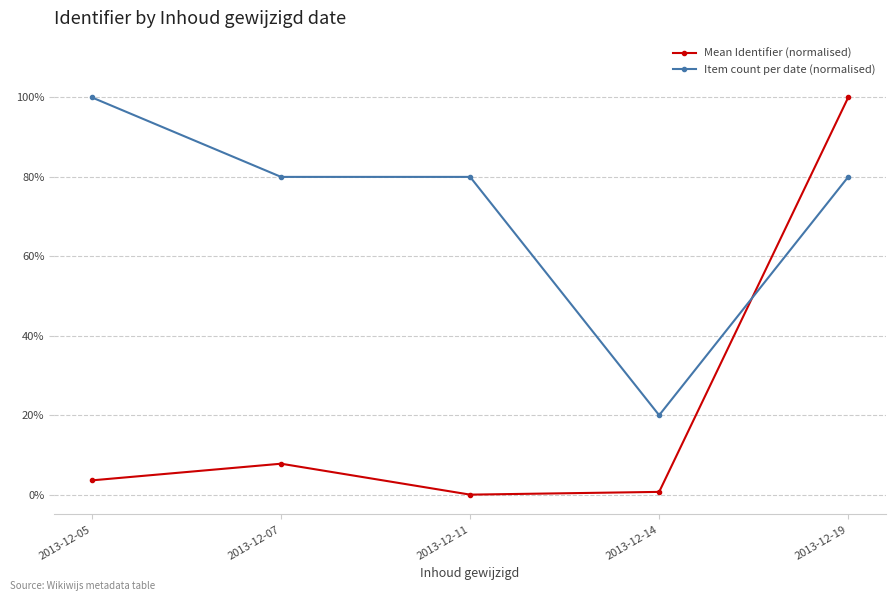

What are all the series names shown in the legend?

Mean Identifier (normalised), Item count per date (normalised)